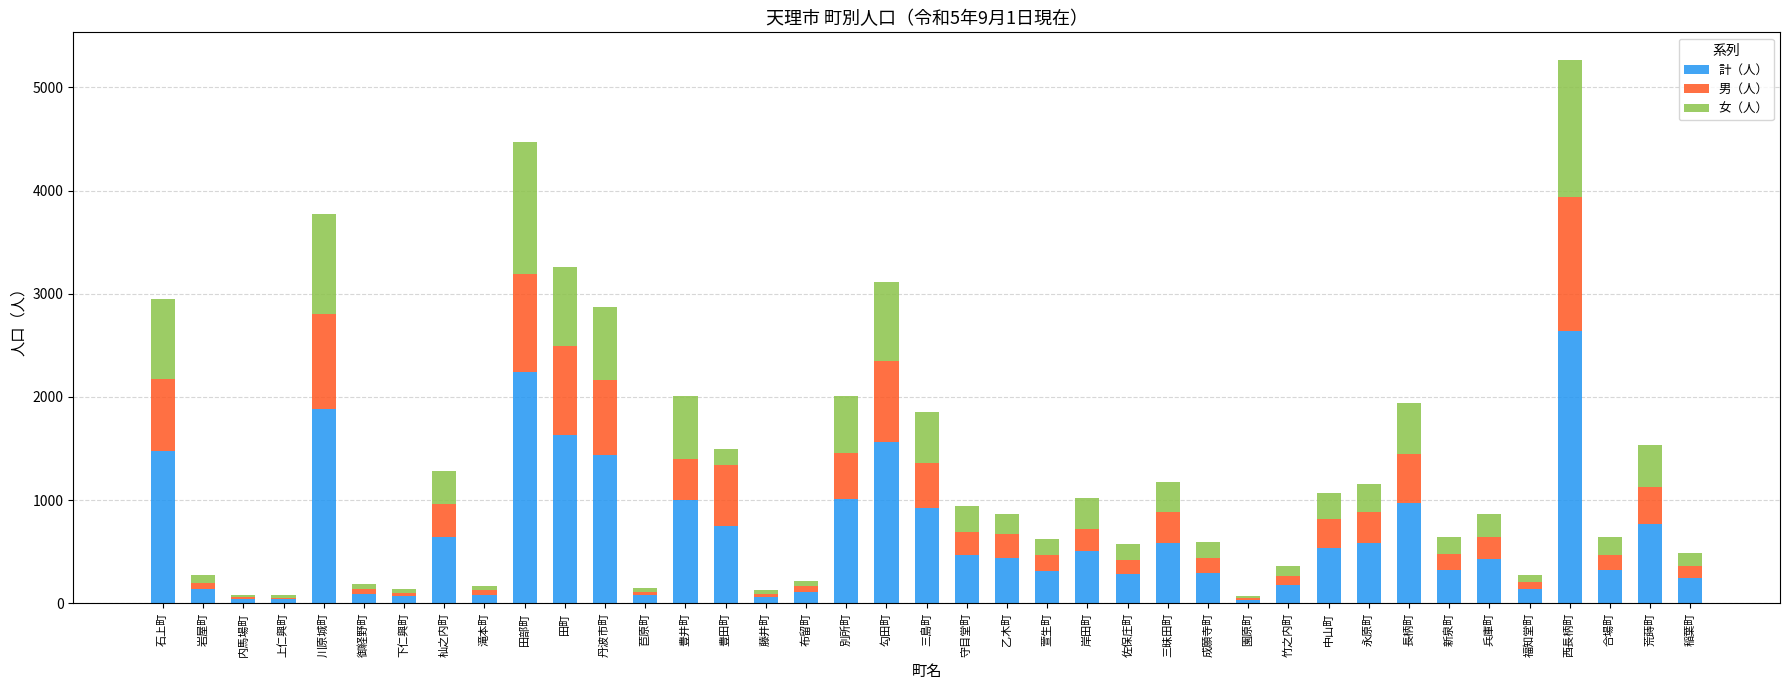

What is the total value across all series at 中山町?

1068